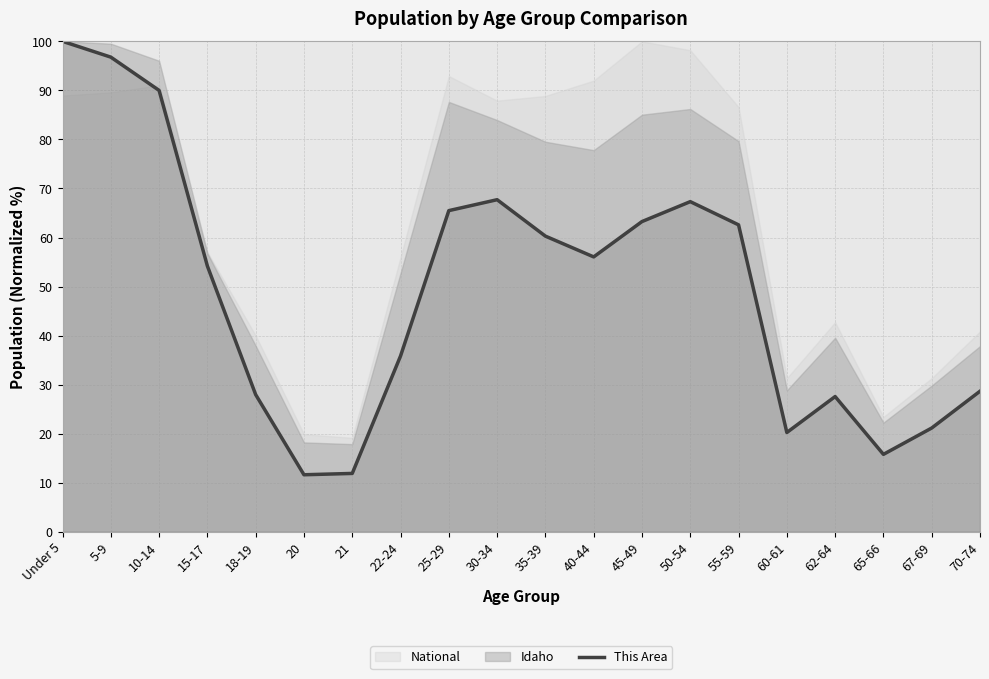

How many lines are shown in the chart?

1